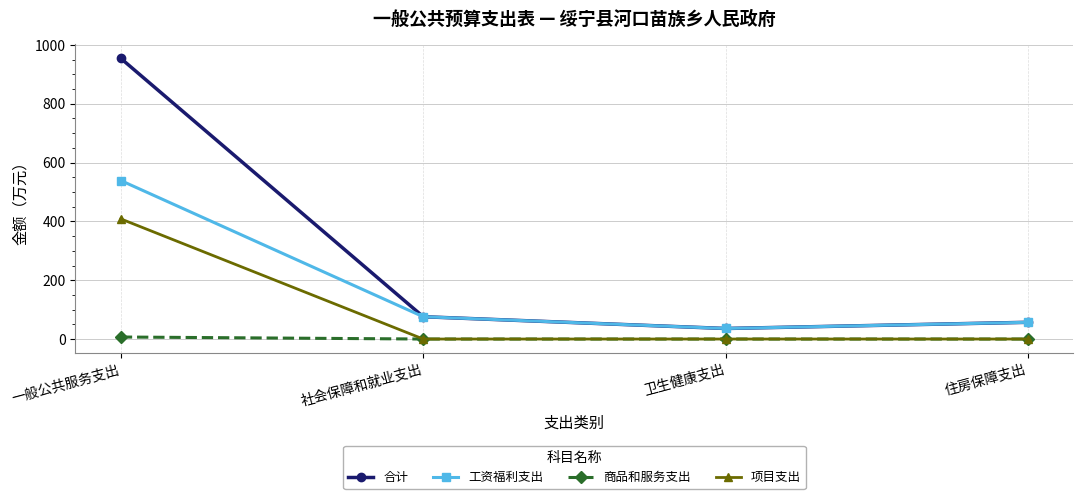

True or false: 合计 and 商品和服务支出 cross at least once.

False